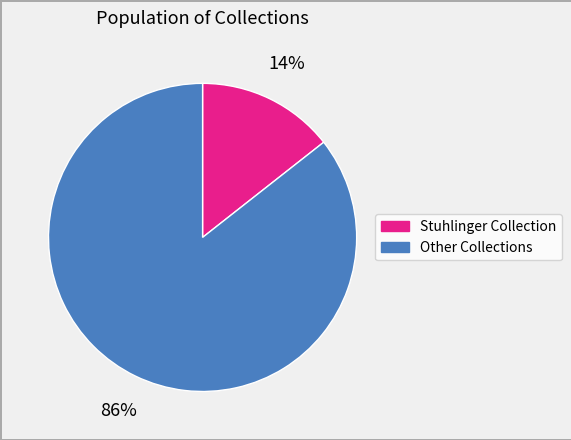

Does any single category account for the majority?

Yes